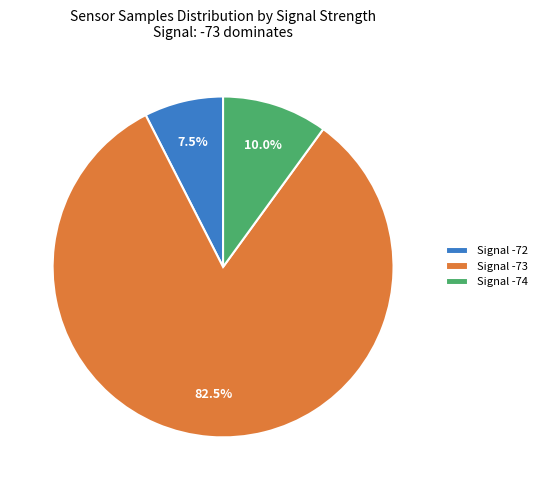

What is the total percentage of Signal -74 and Signal -73?

92.5%